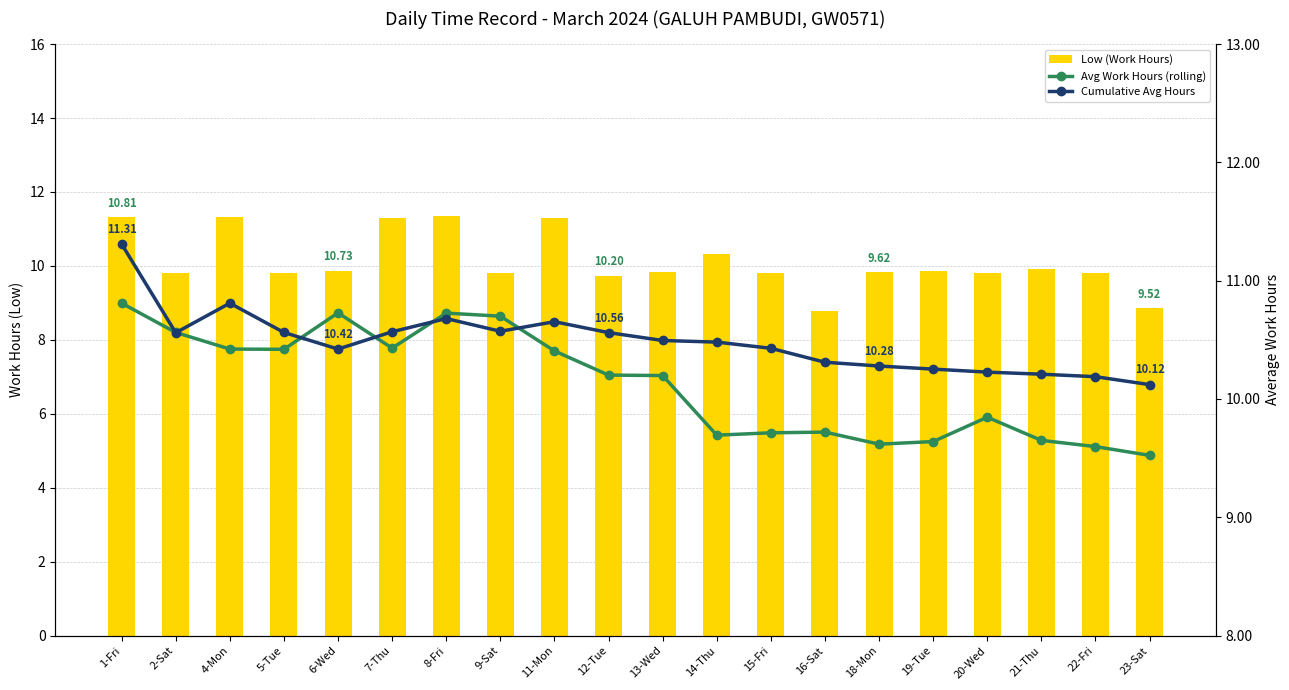

Rank the series by their maximum value, from lowest to highest.

Avg Work Hours (rolling), Cumulative Avg Hours, Low (Work Hours)